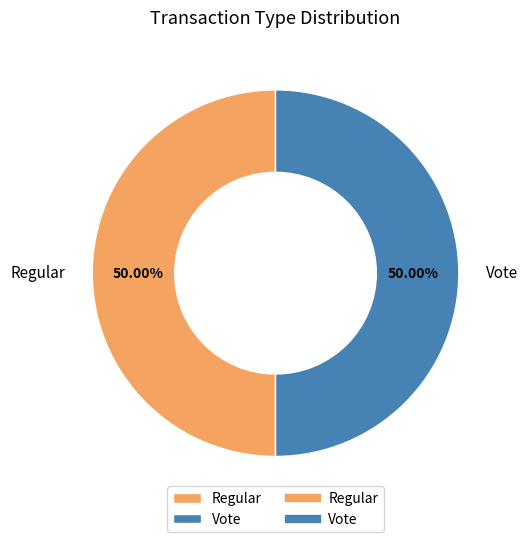

Approximately how many times larger is the value at Regular compared to Vote?

1.0